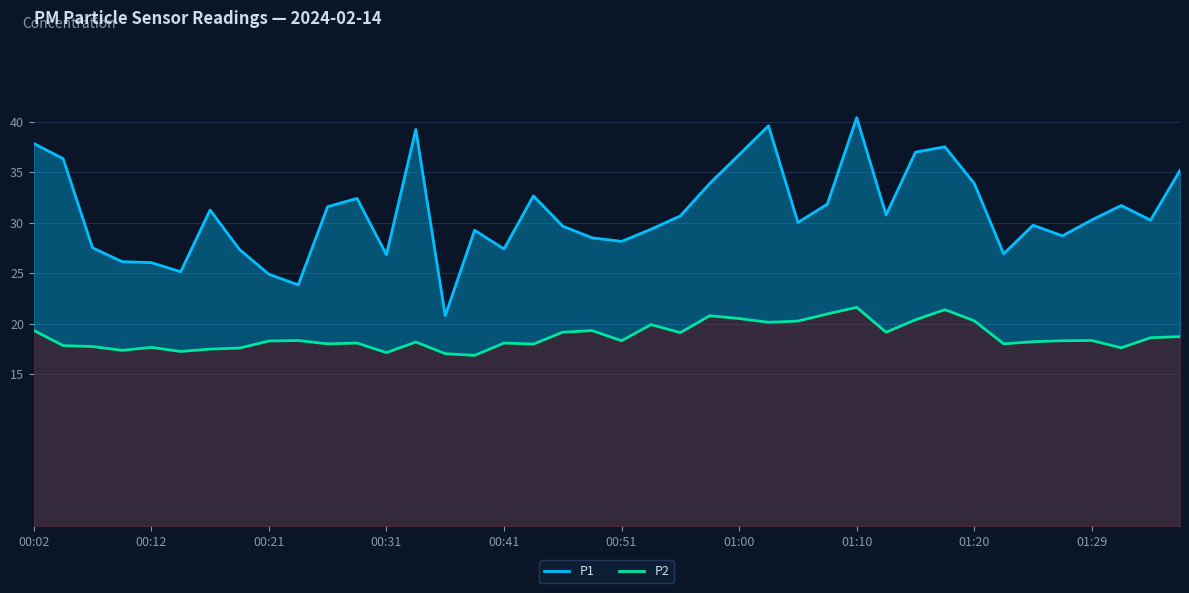

What is the difference between the maximum and minimum values in the P1 series?

19.6